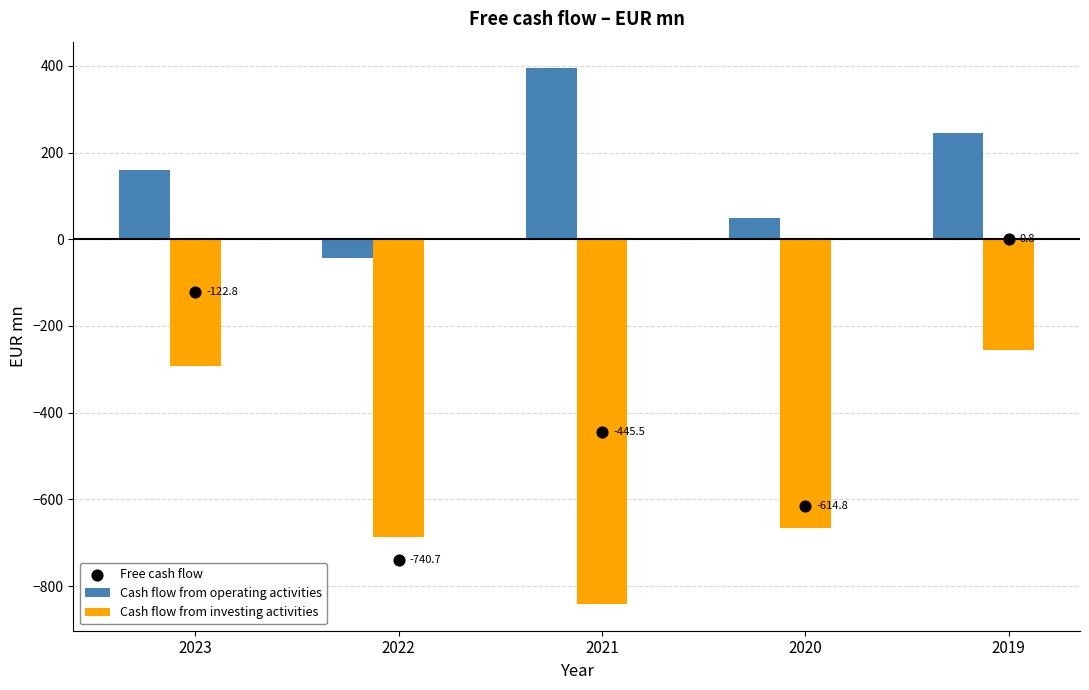

At which category is the sum across all series the highest?

2019